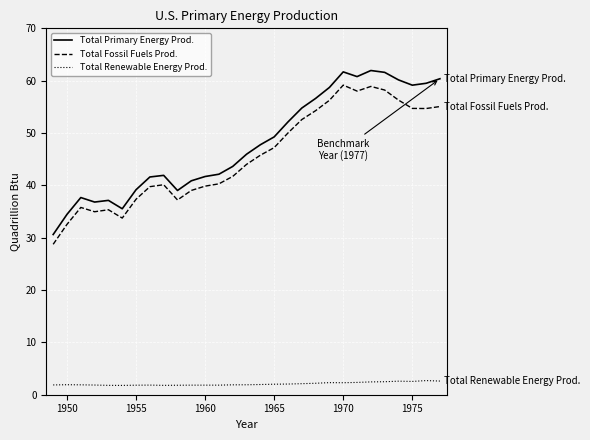

At how many categories does at least one series exceed 11?

29